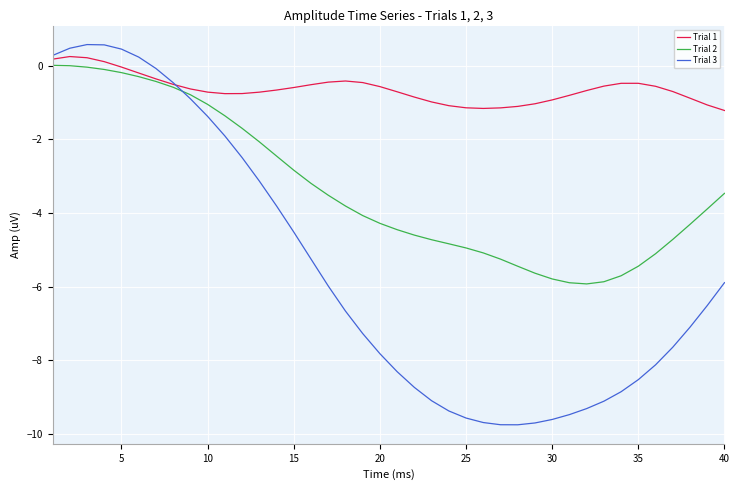

What is the difference between the maximum and minimum values in the Trial 1 series?

1.5